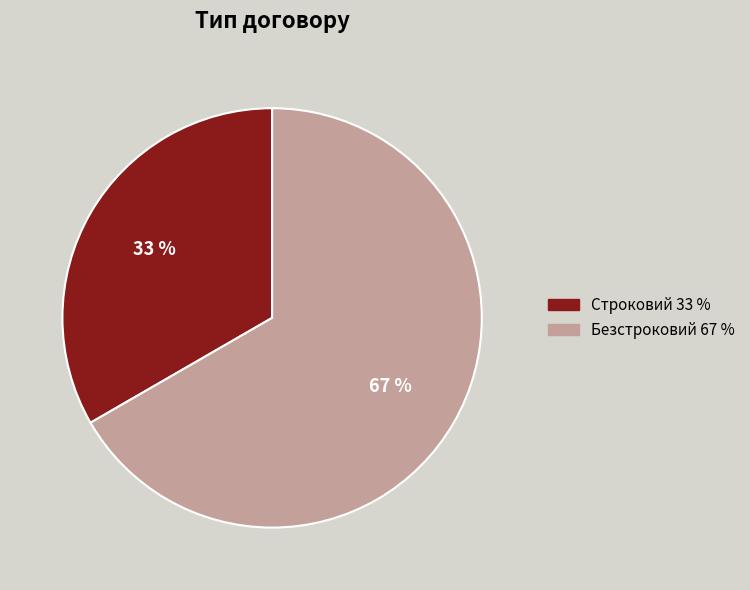

Does any single category account for the majority?

Yes